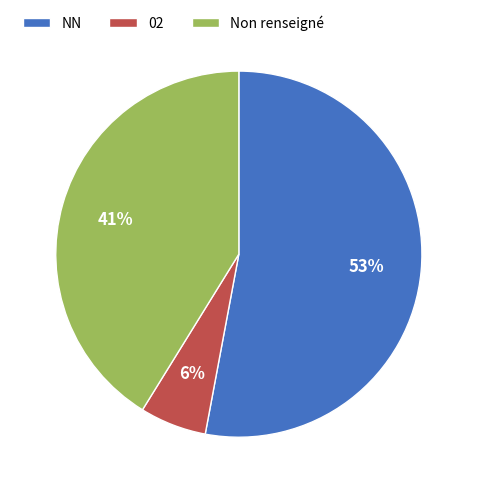

What is the majority slice?

NN